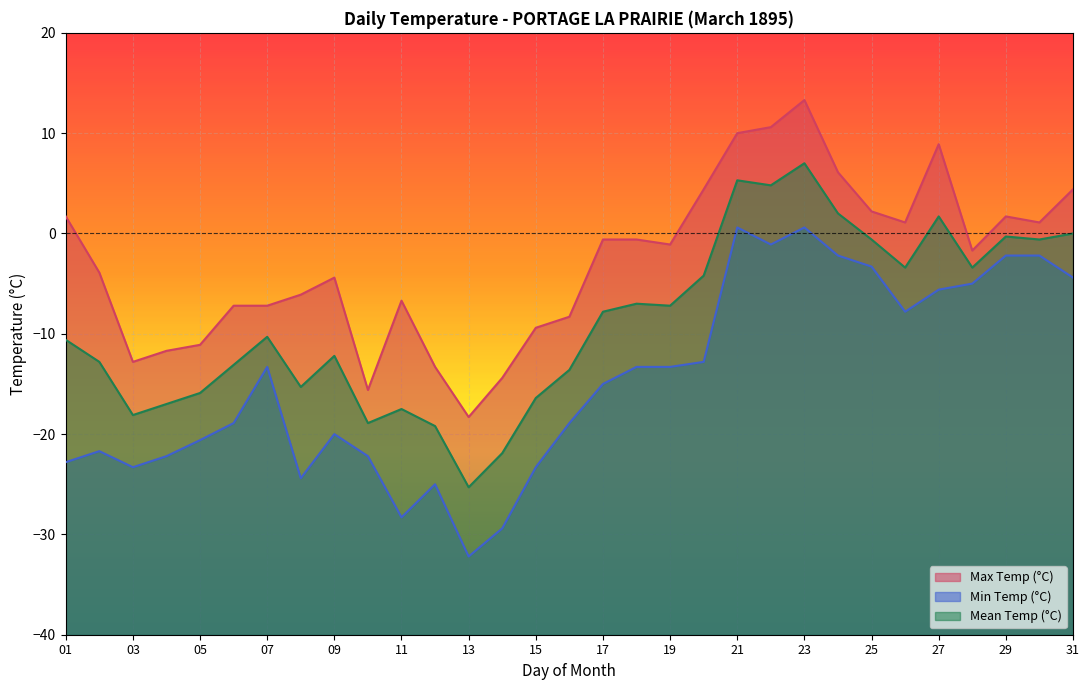

What is the value of the Min Temp (°C) point at the 24th from the left?

-2.2